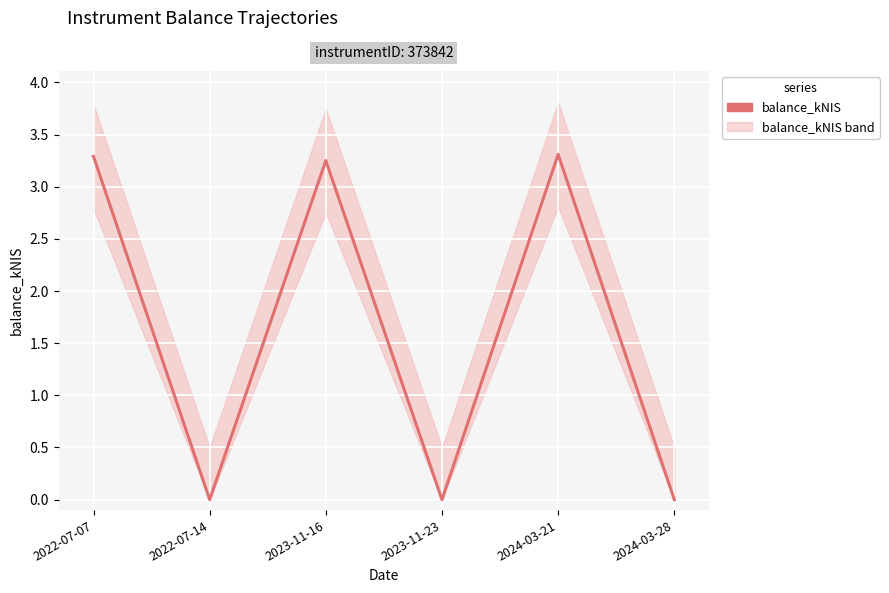

Rank the categories by value from lowest to highest.

2022-07-14, 2023-11-23, 2024-03-28, 2023-11-16, 2022-07-07, 2024-03-21